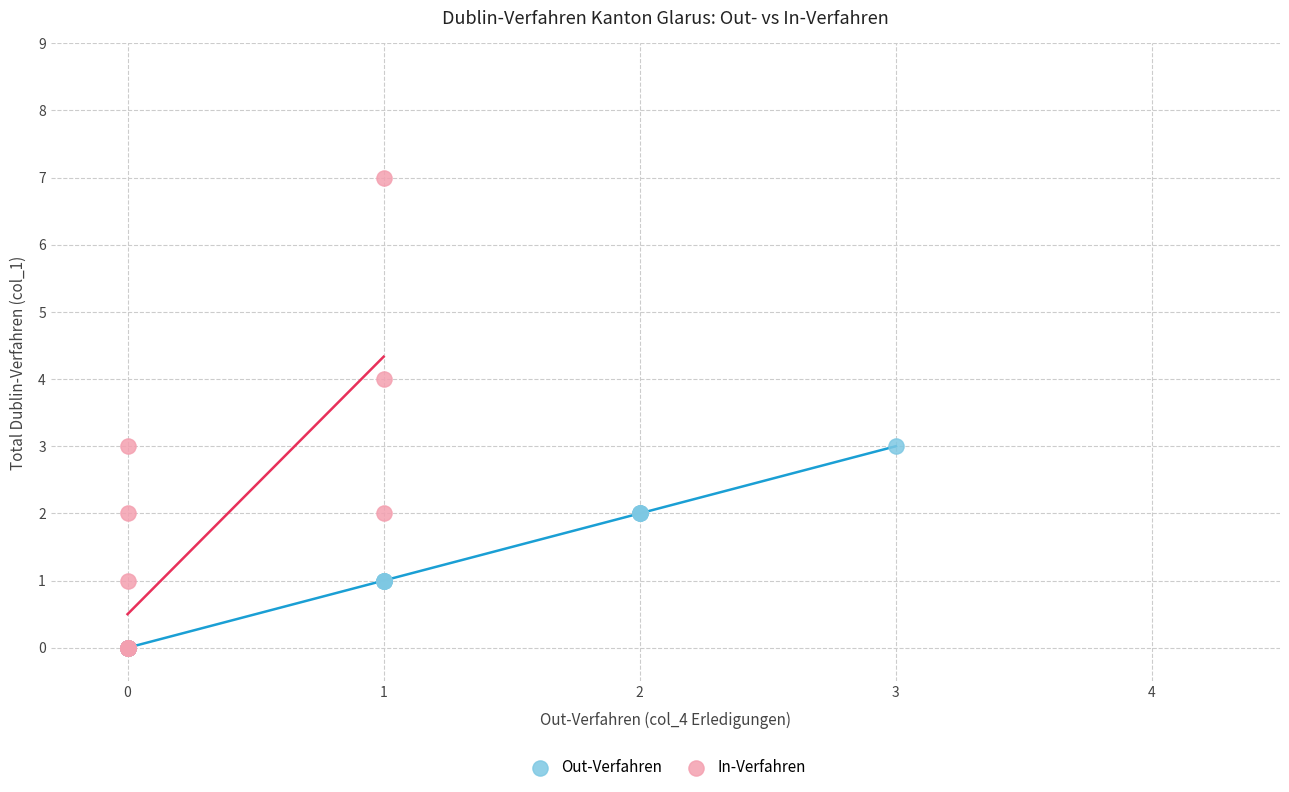

Which series has the largest Y range (max minus min)?

In-Verfahren